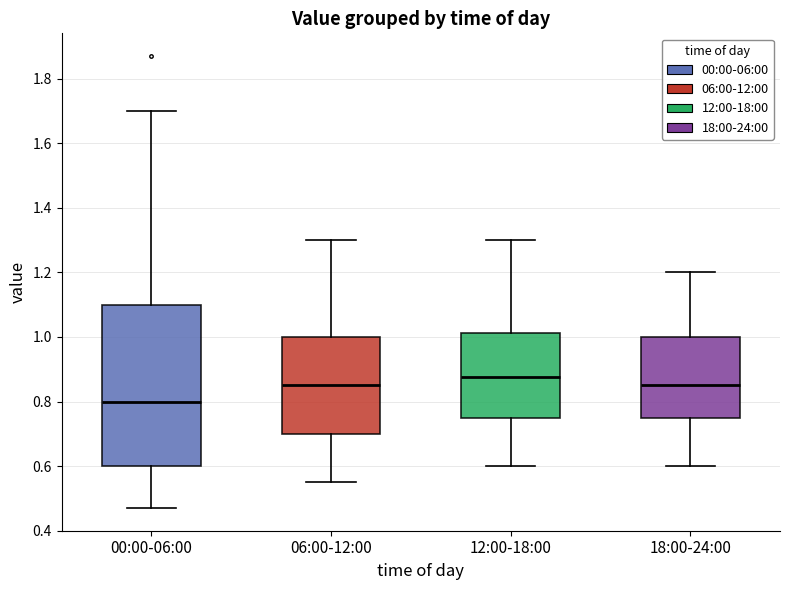

Where does the upper whisker of the box for 12:00-18:00 end on the y-axis? The values are not printed on the chart, so give them approximately, as read against the axis.

1.30